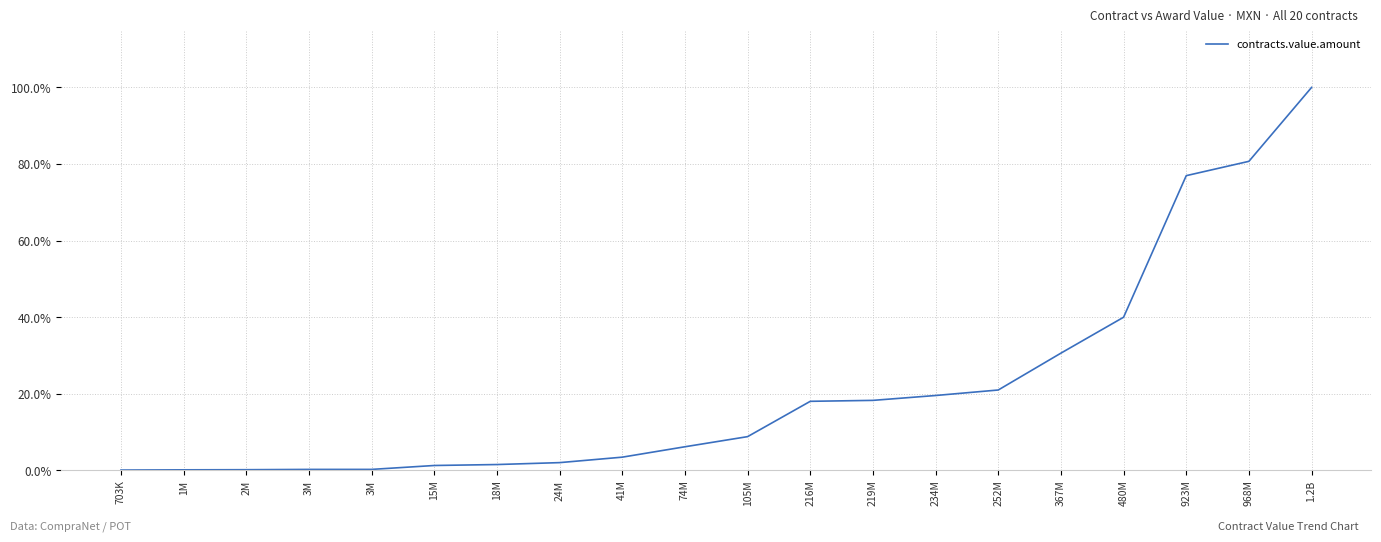

Where does the data first go above 8?

105M